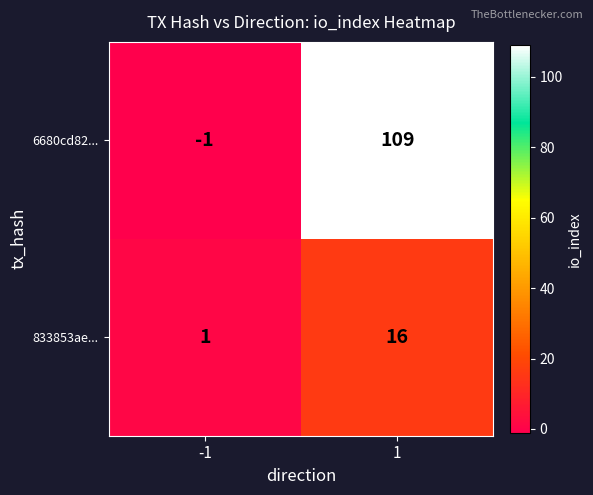

Which category has the lowest value across all series?

-1